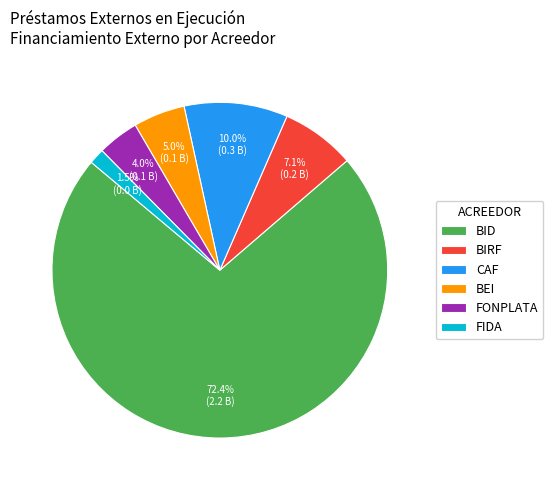

Count the number of slices in the pie.

6